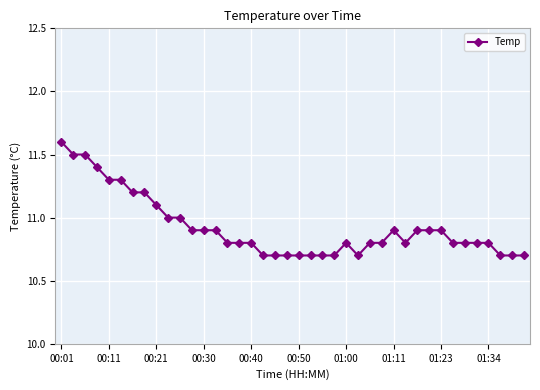

What is the difference between the second highest and minimum values?

0.8